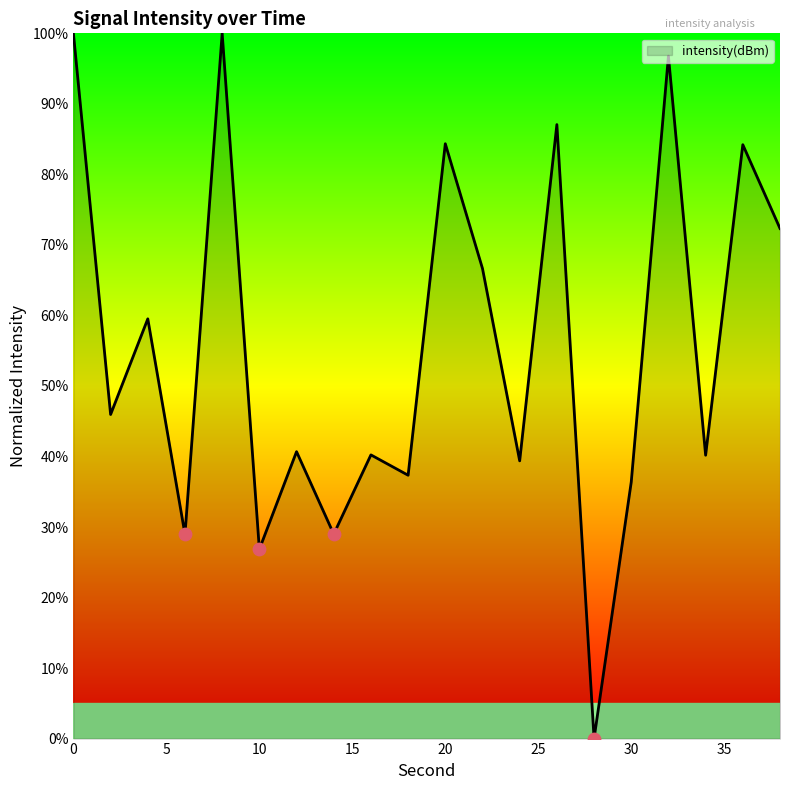

What is the maximum value shown in the chart?

100.0